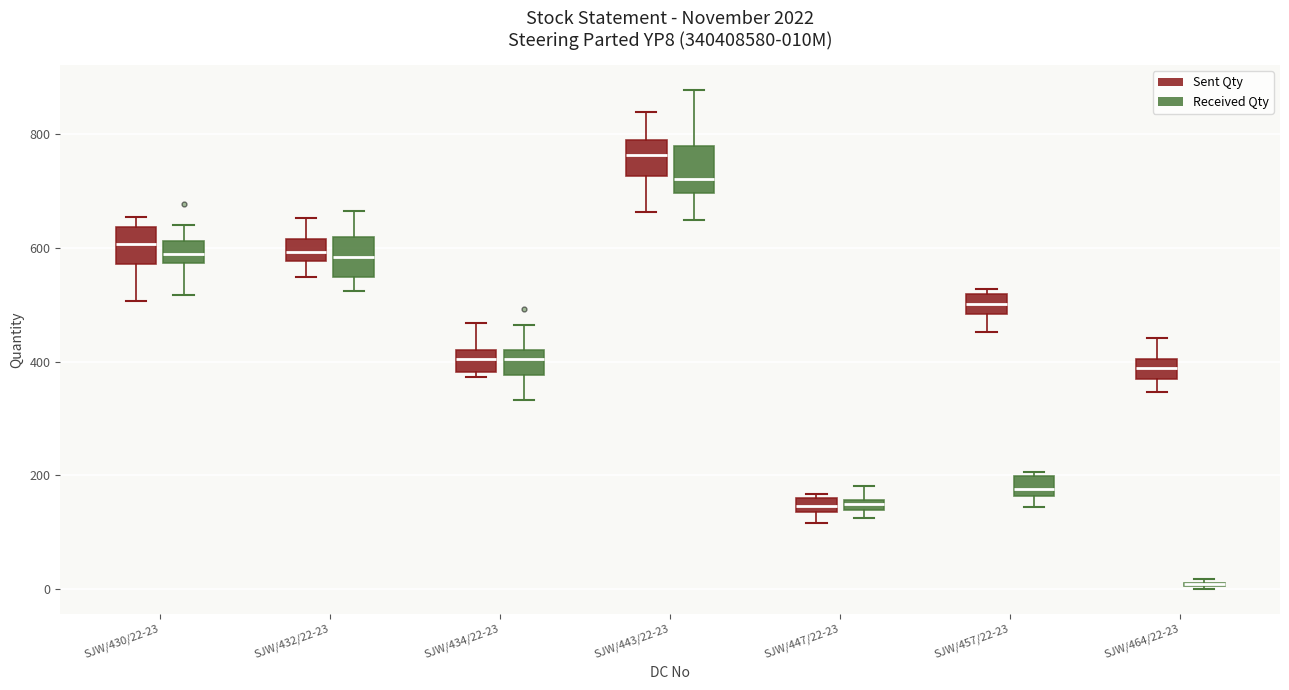

Where does the median line of the box for SJW/430/22-23 (Received Qty) sit on the y-axis? The values are not printed on the chart, so give them approximately, as read against the axis.

600